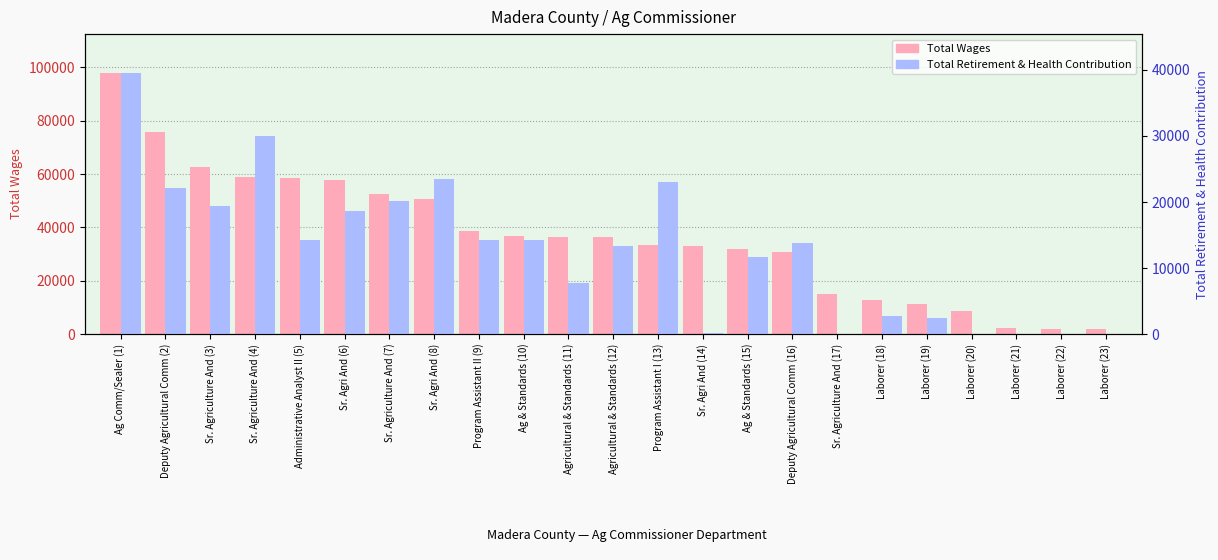

What is the difference between the second highest and minimum values in the Total Retirement & Health Contribution series?

29996